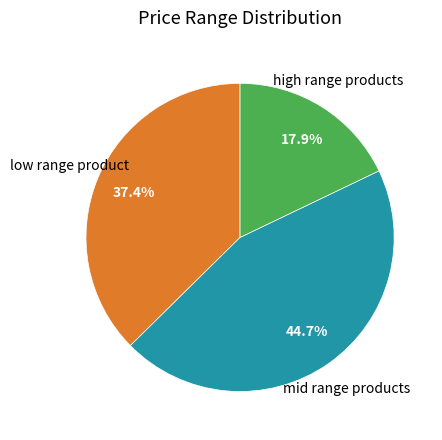

Is there a majority slice in this chart?

No